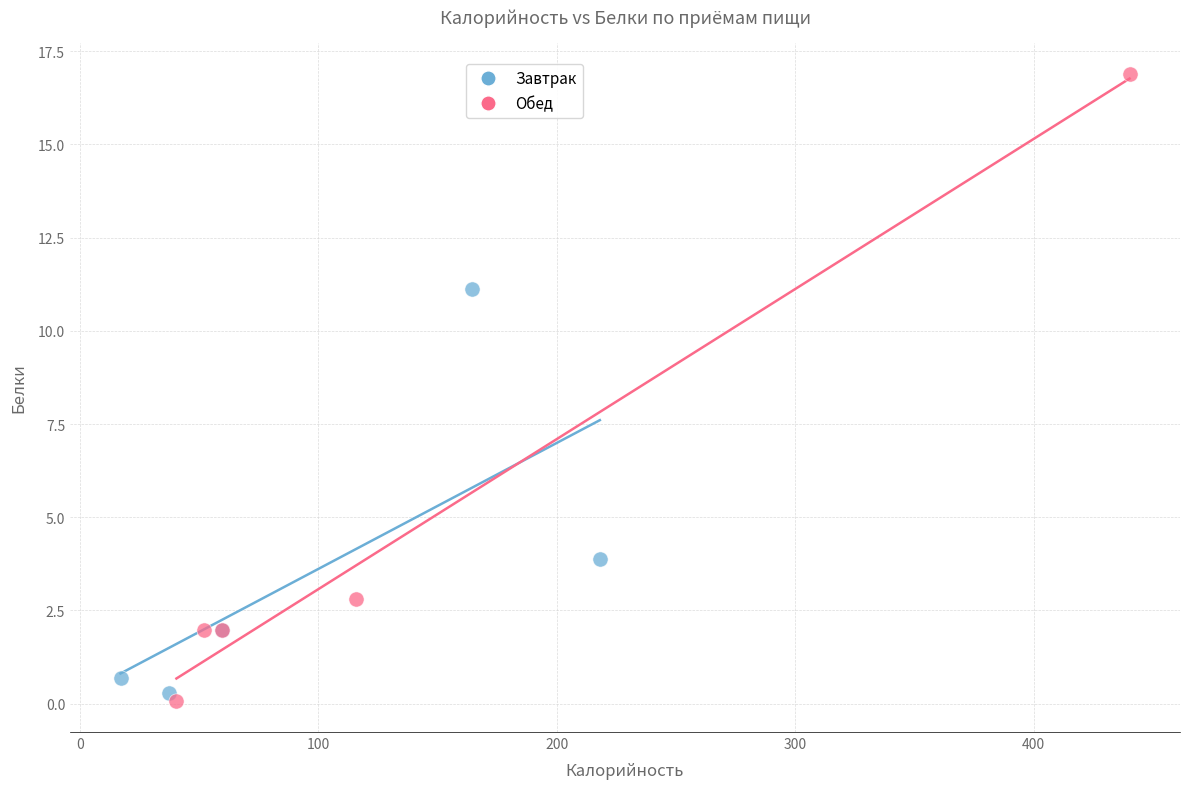

Which series contains the lowest Y value?

Обед